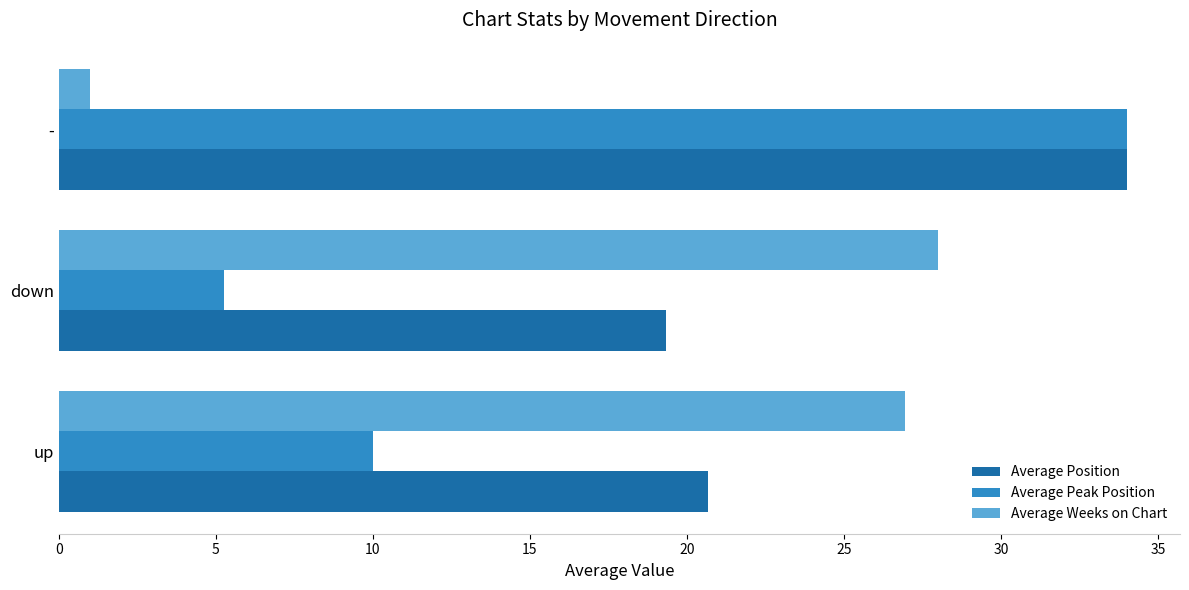

What is the difference between the highest and lowest values at down?

22.7